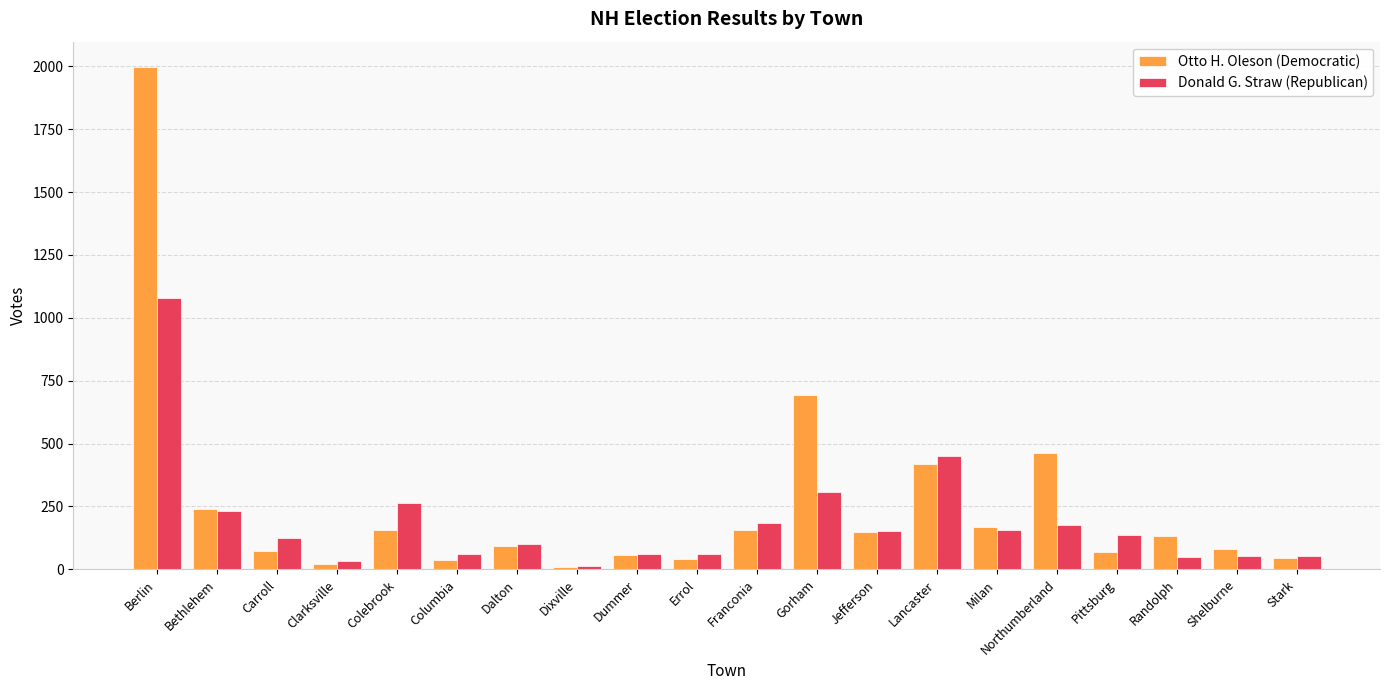

At which category is the sum across all series the highest?

Berlin